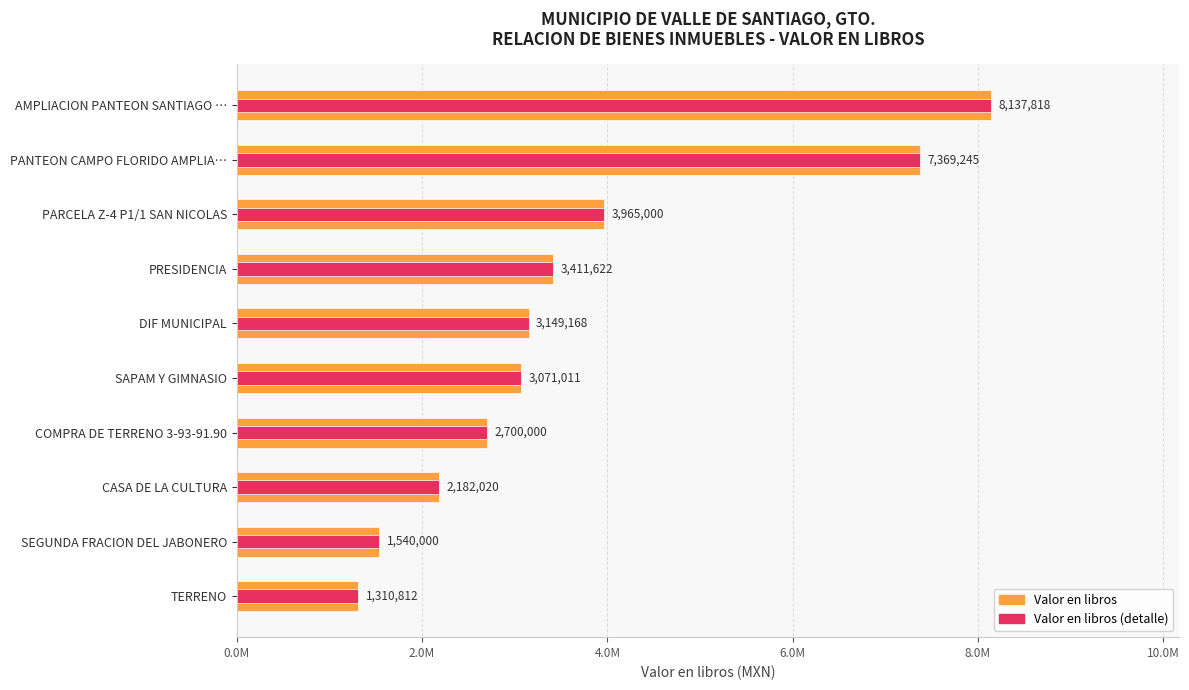

What is the value of the Valor en libros (detalle) bar at the 6th from the left?

3071011.1